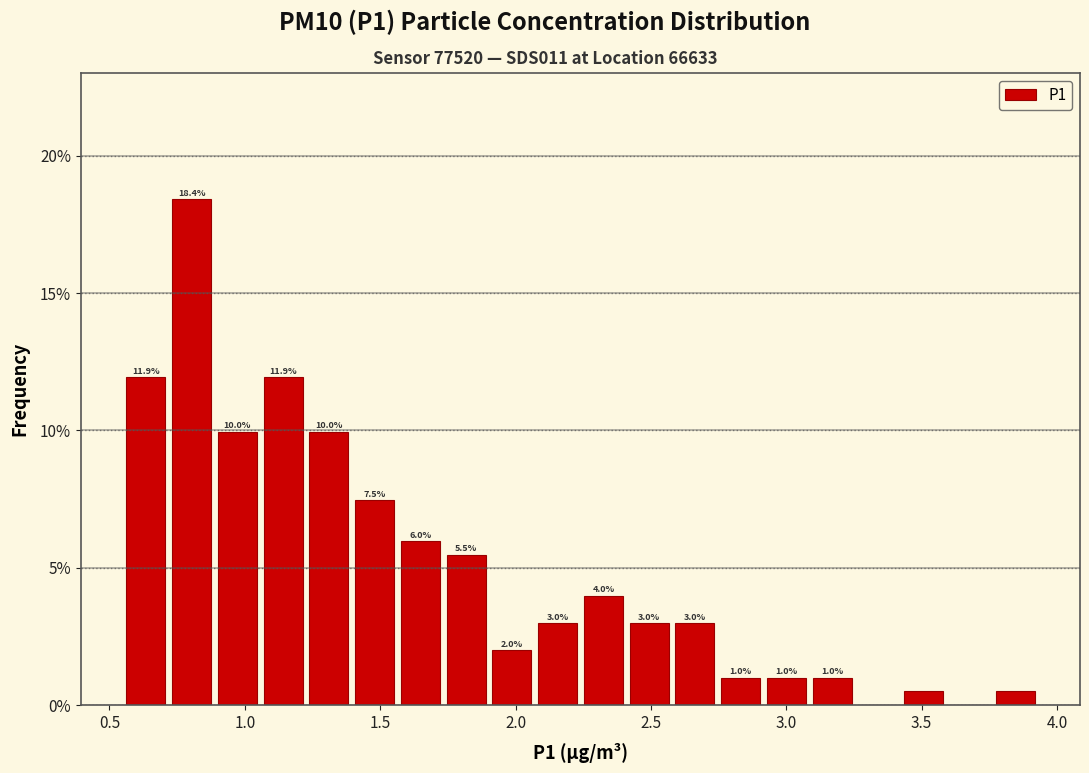

Read against the x-axis, roughly where is the centre of the tallest bar?

0.80